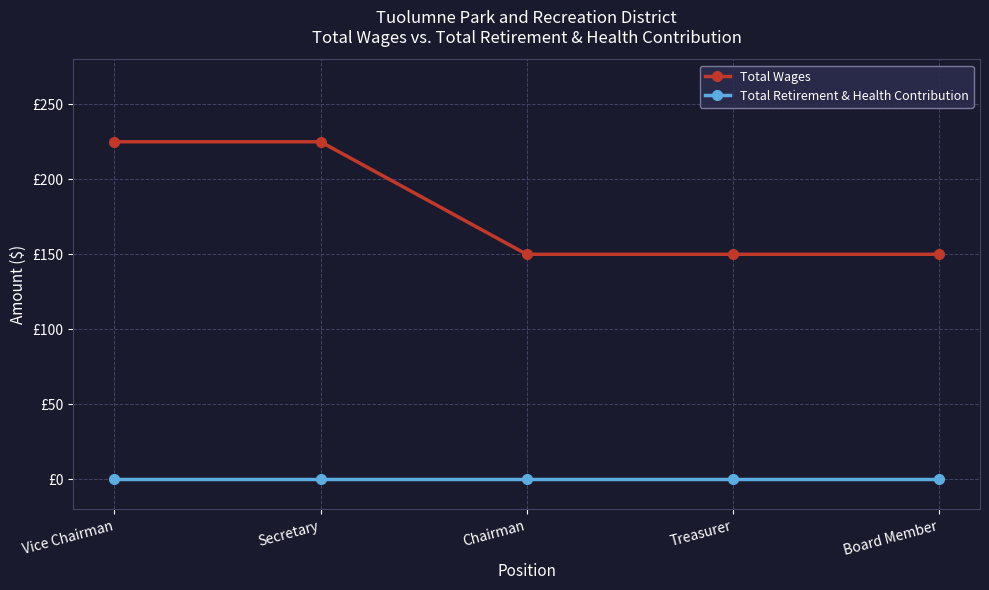

Reading left to right, transcribe all the data shown in this chart.

Total Wages: 225	225	150	150	150
Total Retirement & Health Contribution: 0	0	0	0	0